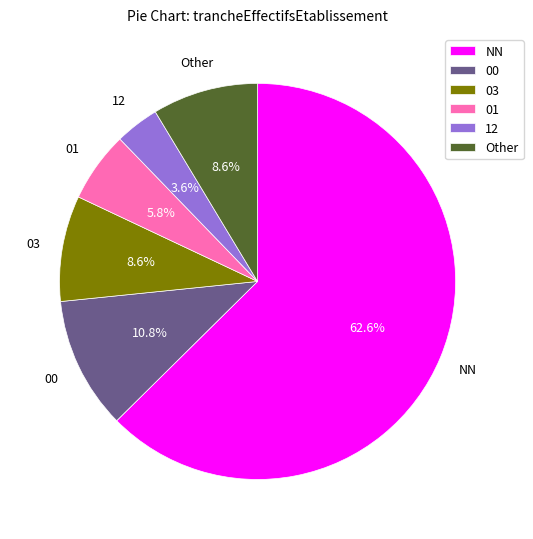

Combined, do 03 and Other account for over 50%?

No